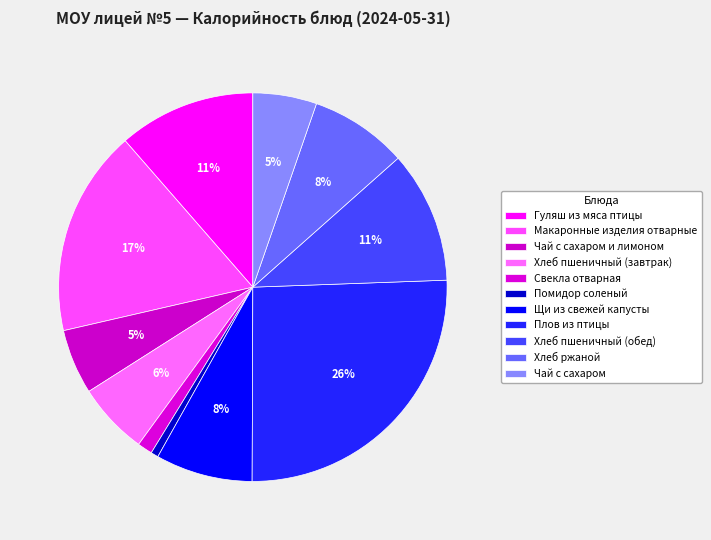

What percentage is the Гуляш из мяса птицы slice, to the nearest percent?

11%